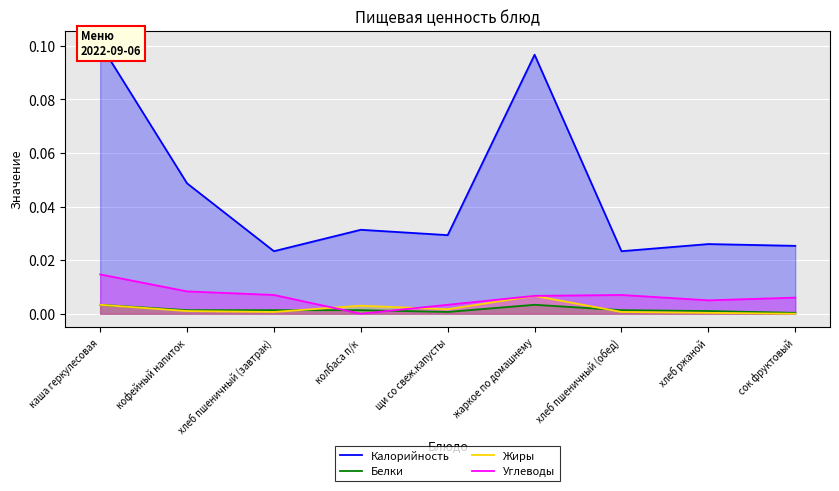

In Углеводы, how many points are lower than both neighbors (excluding endpoints)?

2